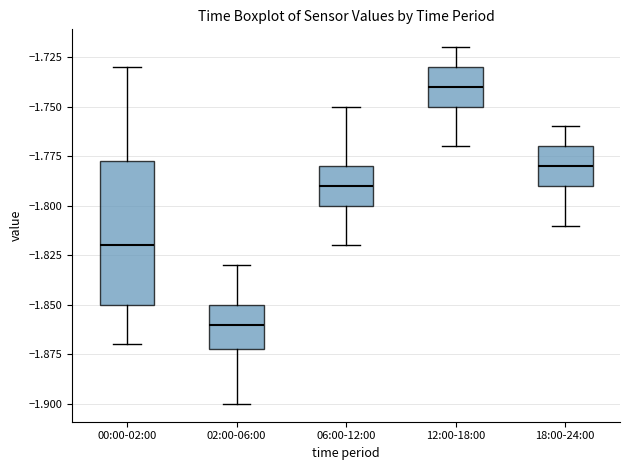

Reading left to right, transcribe this box plot: for each box, give where its median line is, the range the box spans, and where its two whiskers end, as read against the y-axis. The values are not printed on the chart, so give them approximately, as read against the axis.

00:00-02:00: median -1.820, box -1.850 to -1.775, whiskers -1.870 to -1.730
02:00-06:00: median -1.860, box -1.870 to -1.850, whiskers -1.900 to -1.830
06:00-12:00: median -1.790, box -1.800 to -1.780, whiskers -1.820 to -1.750
12:00-18:00: median -1.740, box -1.750 to -1.730, whiskers -1.770 to -1.720
18:00-24:00: median -1.780, box -1.790 to -1.770, whiskers -1.810 to -1.760